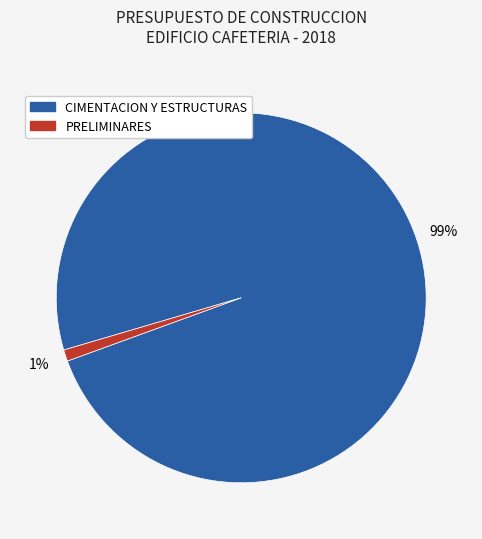

Does any single category account for the majority?

Yes